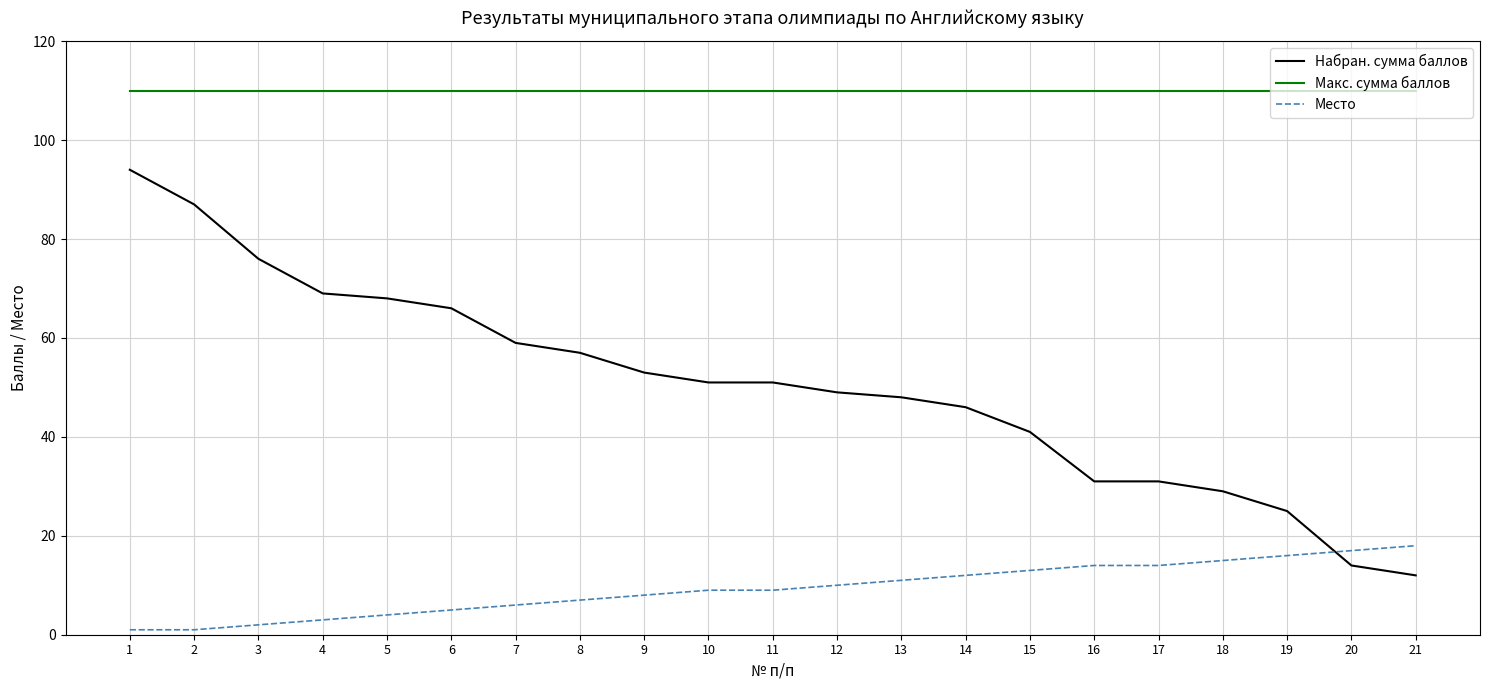

Which series has the largest total across all categories?

Макс. сумма баллов